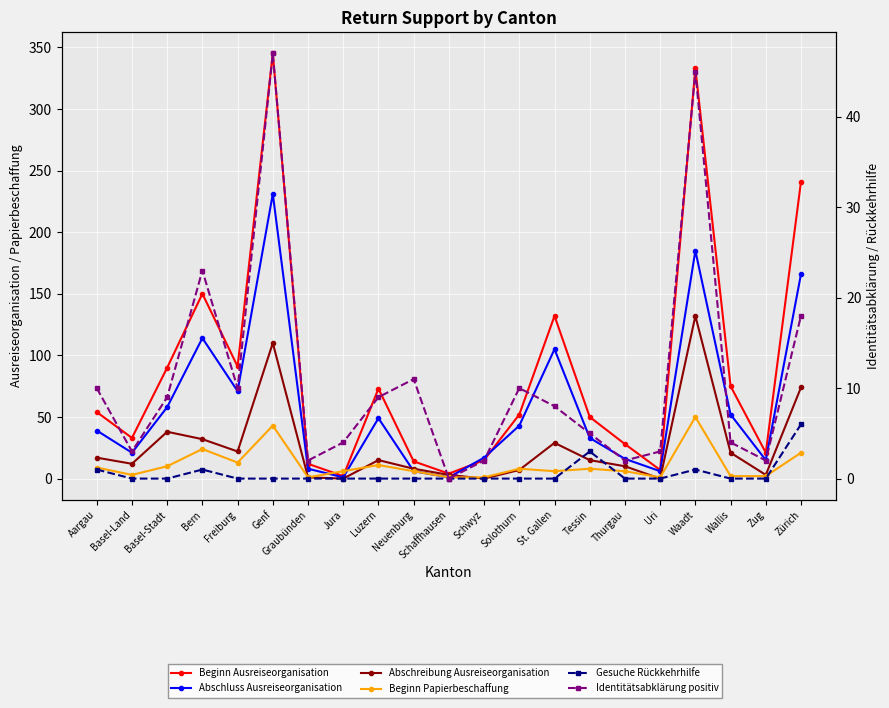

At which label does Gesuche Rückkehrhilfe reach its minimum?

Basel-Land